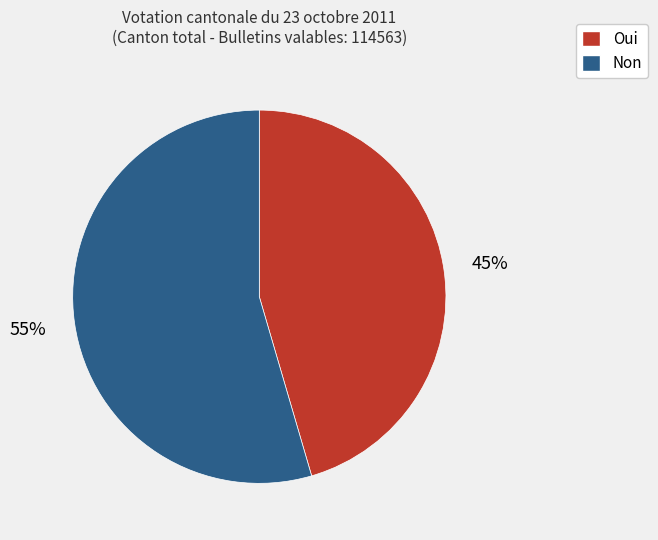

Approximately how many times larger is the value at Oui compared to Non?

0.8